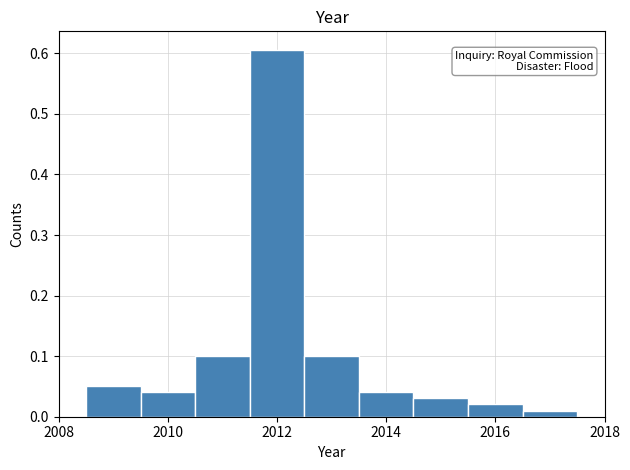

Reading left to right, list every bar in this chart as the range it spans on the x-axis followed by its height. Neither the bar edges nor the heights are printed on the chart, so give them approximately, as read against the axes.

2008.5 to 2009.5: 0.05
2009.5 to 2010.5: 0.04
2010.5 to 2011.5: 0.10
2011.5 to 2012.5: 0.61
2012.5 to 2013.5: 0.10
2013.5 to 2014.5: 0.04
2014.5 to 2015.5: 0.03
2015.5 to 2016.5: 0.02
2016.5 to 2017.5: 0.01